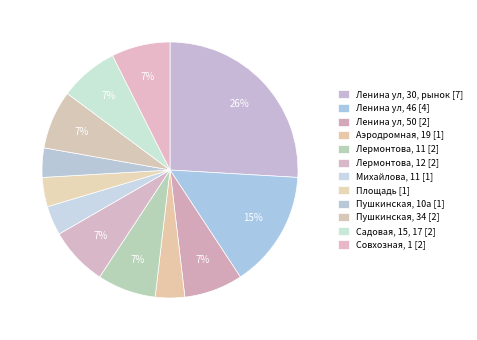

Combined, do Ленина ул, 50 and Садовая, 15, 17 account for over 50%?

No